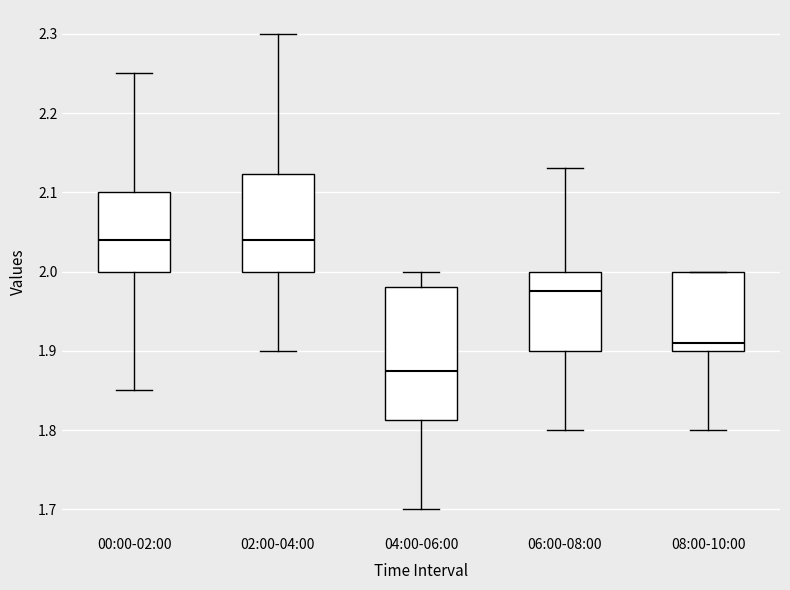

Reading left to right, read every box against the y-axis: the position of its median line, the range the box covers, and the ends of its whiskers. The values are not printed on the chart, so give them approximately, as read against the axis.

00:00-02:00: median 2.04, box 2.00 to 2.10, whiskers 1.85 to 2.25
02:00-04:00: median 2.04, box 2.00 to 2.12, whiskers 1.90 to 2.30
04:00-06:00: median 1.88, box 1.81 to 1.98, whiskers 1.70 to 2.00
06:00-08:00: median 1.98, box 1.90 to 2.00, whiskers 1.80 to 2.13
08:00-10:00: median 1.91, box 1.90 to 2.00, whiskers 1.80 to 2.00